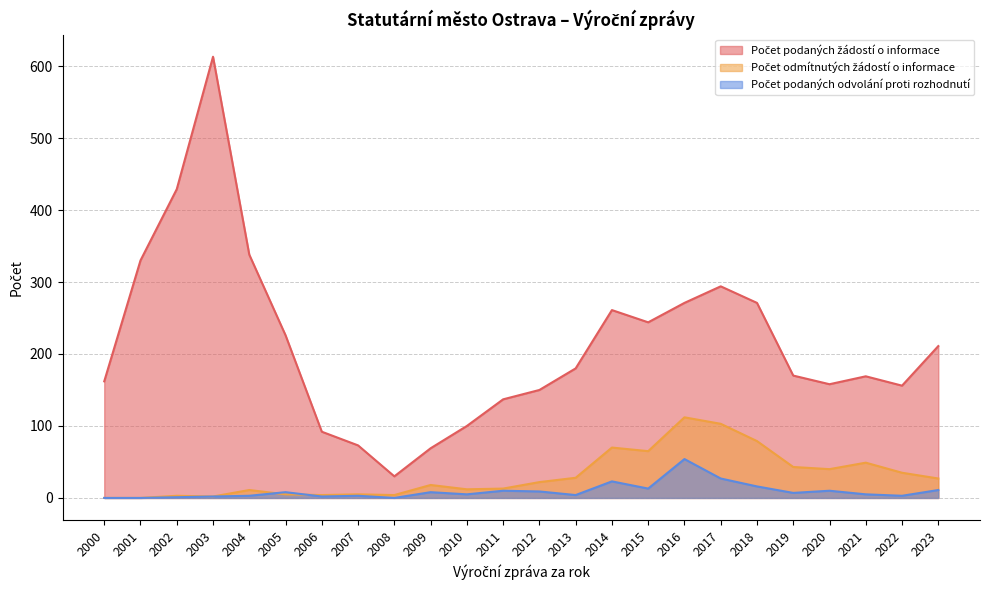

List the labels in order of Počet odmítnutých žádostí o informace value, largest first.

2016, 2017, 2018, 2014, 2015, 2021, 2019, 2020, 2022, 2013, 2023, 2012, 2009, 2011, 2010, 2004, 2005, 2007, 2006, 2008, 2002, 2003, 2000, 2001